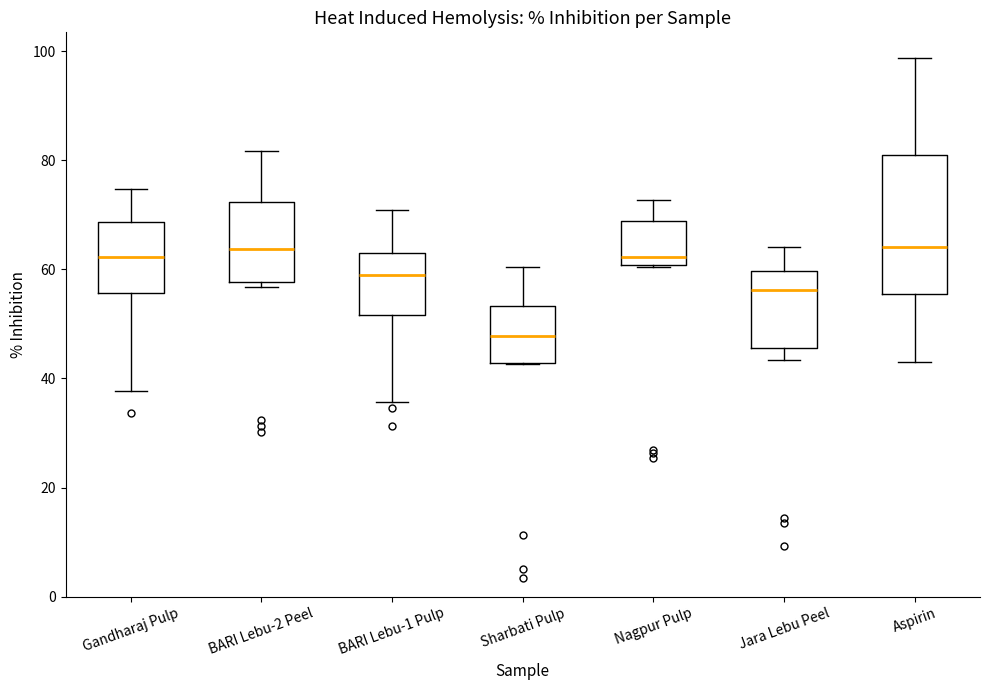

Where is the upper edge of the box for Gandharaj Pulp on the y-axis? The values are not printed on the chart, so give them approximately, as read against the axis.

68